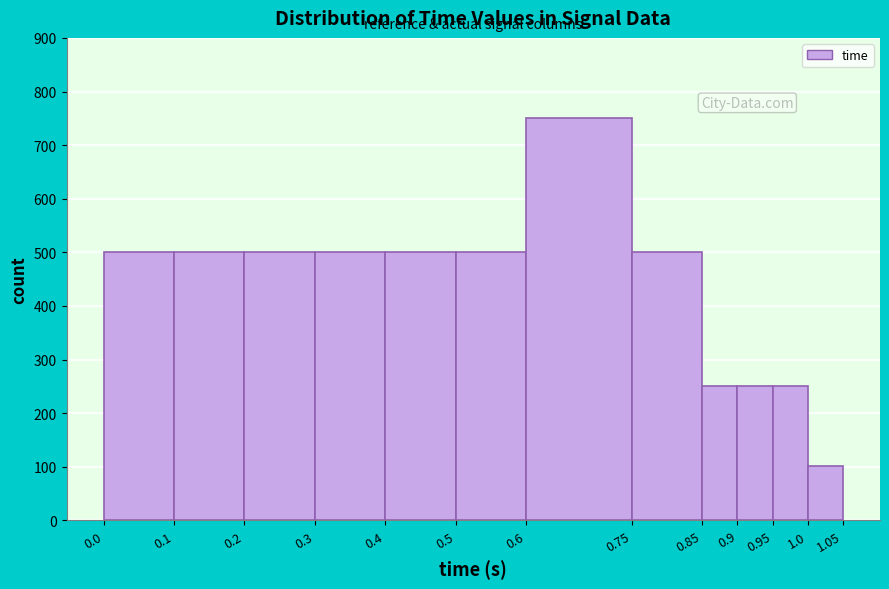

Reading left to right, transcribe this chart: for each bar, give the range it covers on the x-axis and its height. The values are not printed on the chart, so give them approximately, as read against the axis.

0.0 to 0.1: 500
0.1 to 0.2: 500
0.2 to 0.3: 500
0.3 to 0.4: 500
0.4 to 0.5: 500
0.5 to 0.6: 500
0.6 to 0.75: 750
0.75 to 0.85: 500
0.85 to 0.9: 250
0.9 to 0.95: 250
0.95 to 1.0: 250
1.0 to 1.05: 100